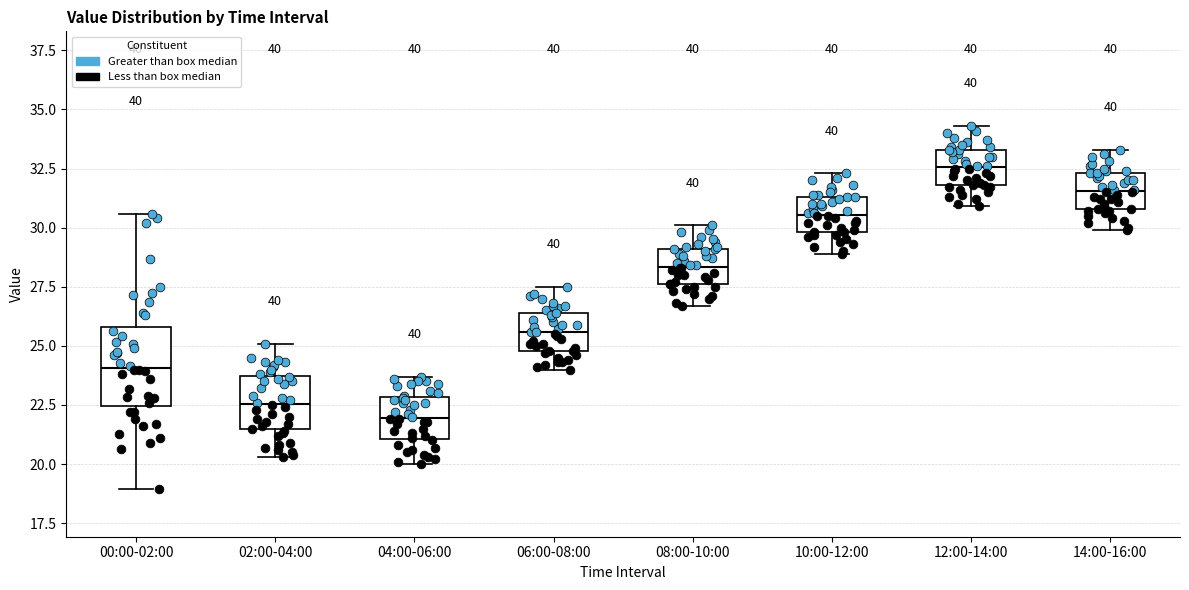

Reading left to right, read every box against the y-axis: the position of its median line, the range the box covers, and the ends of its whiskers. The values are not printed on the chart, so give them approximately, as read against the axis.

00:00-02:00: median 24.0, box 22.5 to 26.0, whiskers 19.0 to 30.5
02:00-04:00: median 22.5, box 21.5 to 23.5, whiskers 20.5 to 25.0
04:00-06:00: median 22.0, box 21.0 to 23.0, whiskers 20.0 to 23.5
06:00-08:00: median 25.5, box 25.0 to 26.5, whiskers 24.0 to 27.5
08:00-10:00: median 28.5, box 27.5 to 29.0, whiskers 26.5 to 30.0
10:00-12:00: median 30.5, box 30.0 to 31.5, whiskers 29.0 to 32.5
12:00-14:00: median 32.5, box 32.0 to 33.5, whiskers 31.0 to 34.5
14:00-16:00: median 31.5, box 31.0 to 32.5, whiskers 30.0 to 33.5